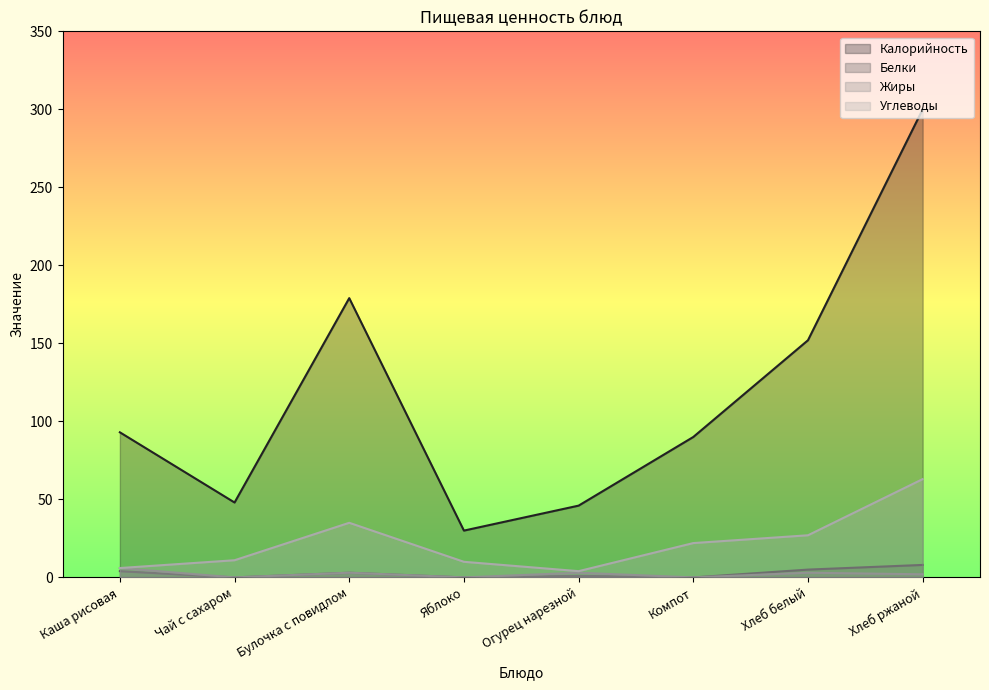

Count the number of categories in the chart.

8